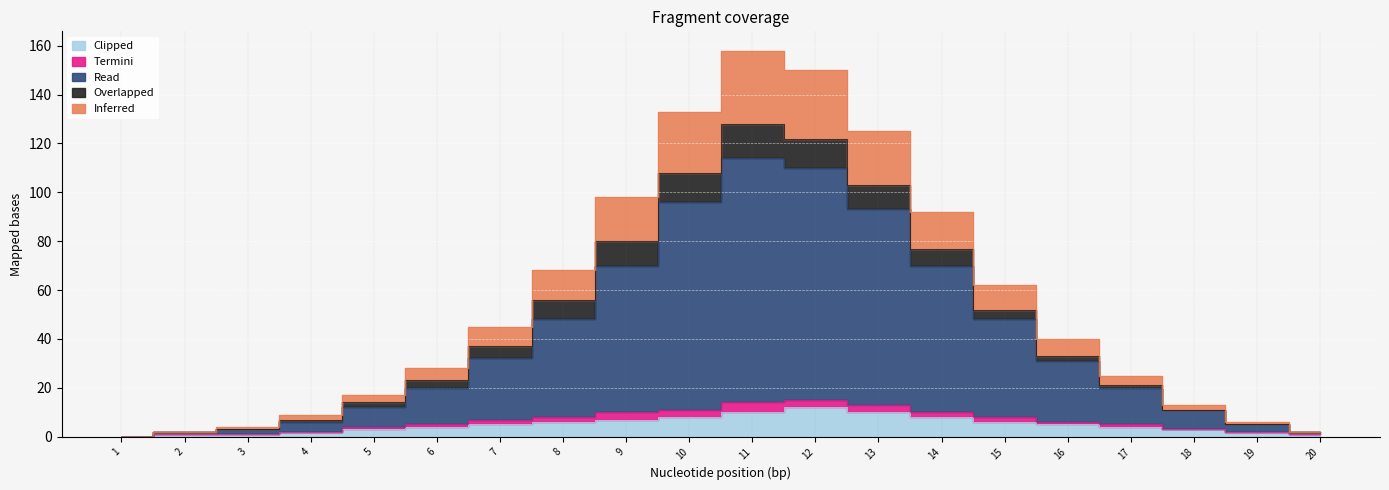

What is the difference between the maximum and second lowest values in the Inferred series?

156